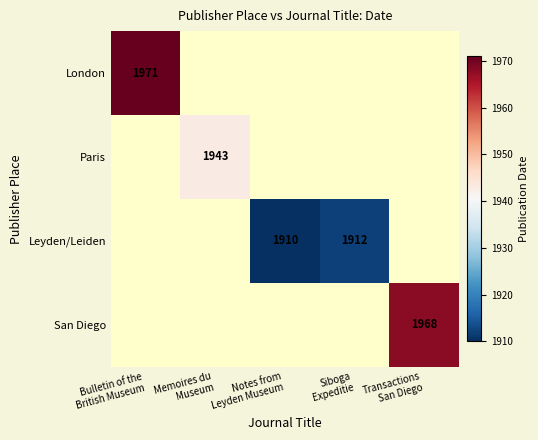

True or false: San Diego has a value of 1968.0 at Transactions San Diego.

True